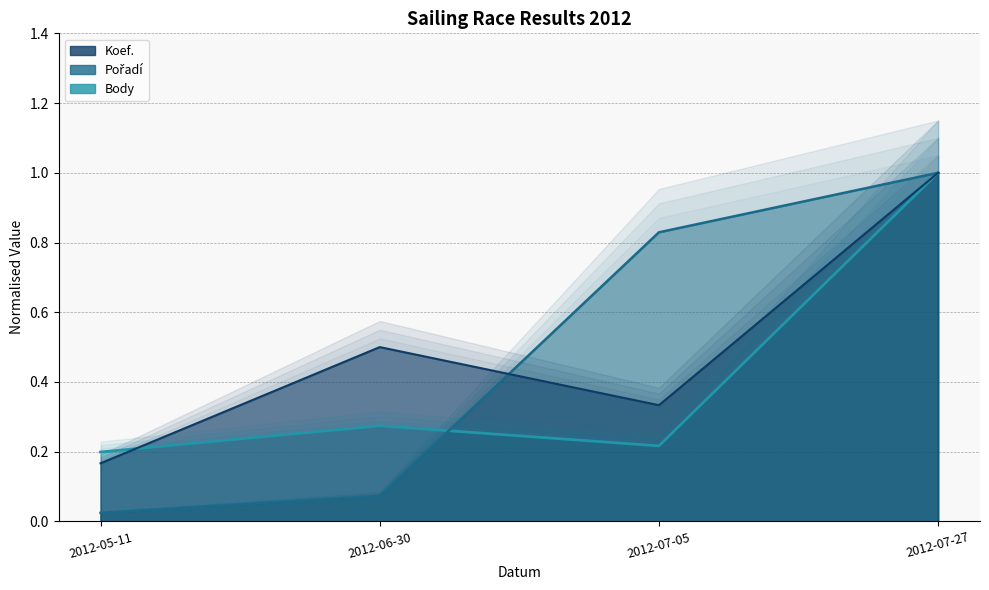

Which label corresponds to the largest value in the chart?

2012-07-27